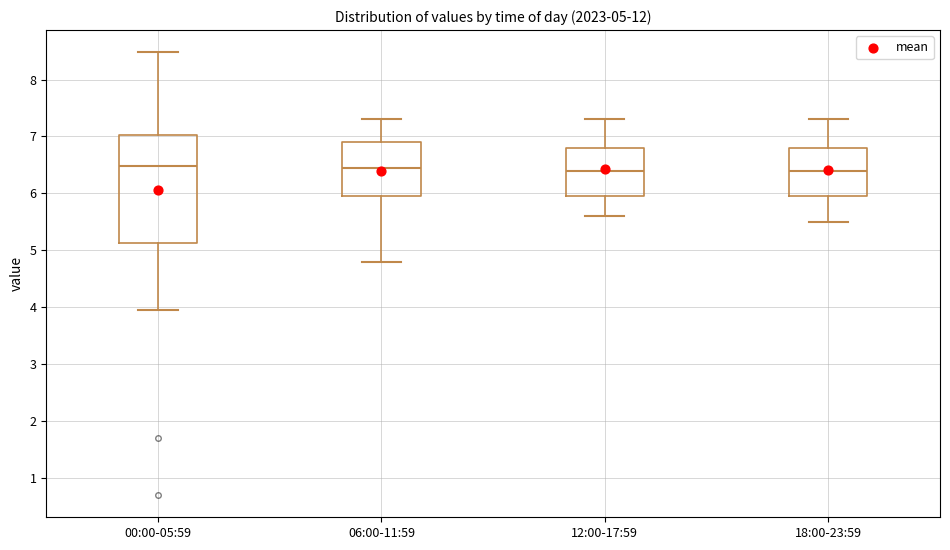

Comparing the boxes themselves (not the whiskers), which one is the tallest?

00:00-05:59